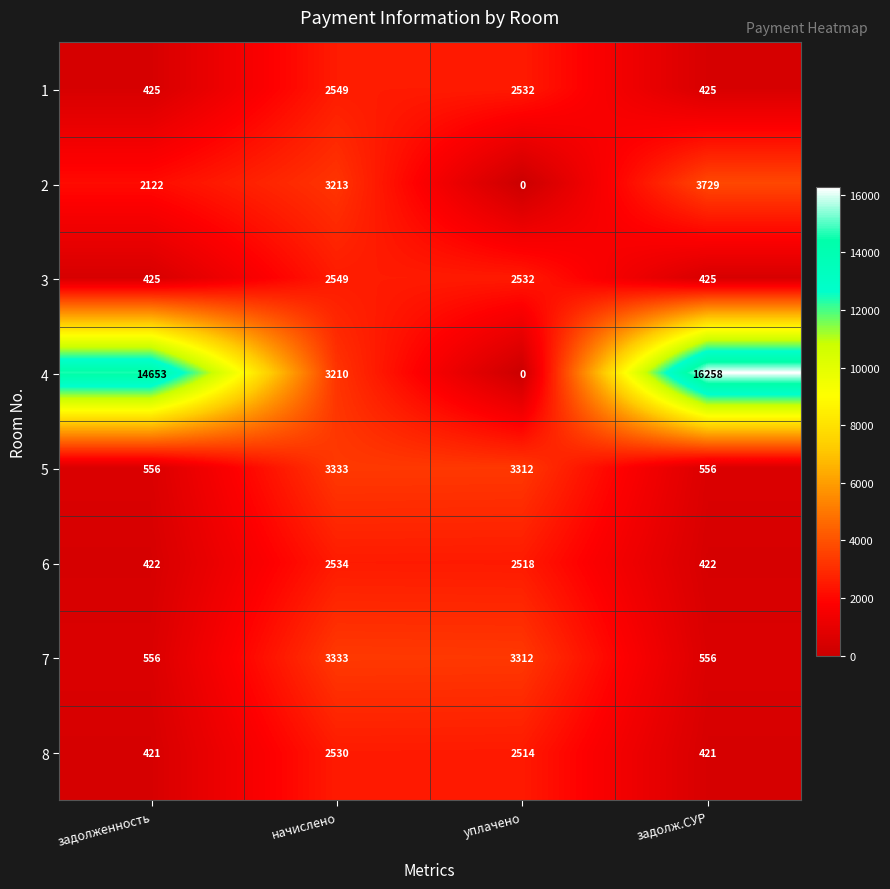

What is the sum of the 7 values at начислено and уплачено?

6645